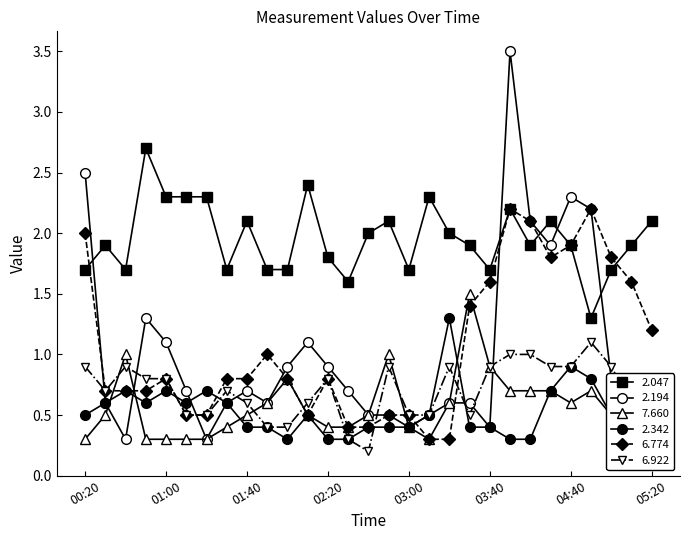

Reading left to right, transcribe all the data shown in this chart.

2.047: 1.7	1.9	1.7	2.7	2.3	2.3	2.3	1.7	2.1	1.7	1.7	2.4	1.8	1.6	2.0	2.1	1.7	2.3	2.0	1.9	1.7	2.2	1.9	2.1	1.9	1.3	1.7	1.9	2.1
2.194: 2.5	0.6	0.3	1.3	1.1	0.7	0.3	0.6	0.7	0.6	0.9	1.1	0.9	0.7	0.5	0.5	0.4	0.5	0.6	0.6	0.4	3.5	2.1	1.9	2.3	2.2	0.8	0.4	0.5
7.660: 0.3	0.5	1.0	0.3	0.3	0.3	0.3	0.4	0.5	0.6	0.8	0.5	0.4	0.4	0.5	1.0	0.4	0.3	0.6	1.5	0.9	0.7	0.7	0.7	0.6	0.7	0.5	0.4	0.5
2.342: 0.5	0.6	0.7	0.6	0.7	0.6	0.7	0.6	0.4	0.4	0.3	0.5	0.3	0.3	0.4	0.4	0.4	0.5	1.3	0.4	0.4	0.3	0.3	0.7	0.9	0.8	0.5	0.3	0.7
6.774: 2.0	0.7	0.7	0.7	0.8	0.5	0.5	0.8	0.8	1.0	0.8	0.5	0.8	0.4	0.4	0.5	0.5	0.3	0.3	1.4	1.6	2.2	2.1	1.8	1.9	2.2	1.8	1.6	1.2
6.922: 0.9	0.7	0.9	0.8	0.8	0.5	0.5	0.7	0.6	0.4	0.4	0.6	0.8	0.3	0.2	0.9	0.5	0.5	0.9	0.5	0.9	1.0	1.0	0.9	0.9	1.1	0.9	0.6	0.6